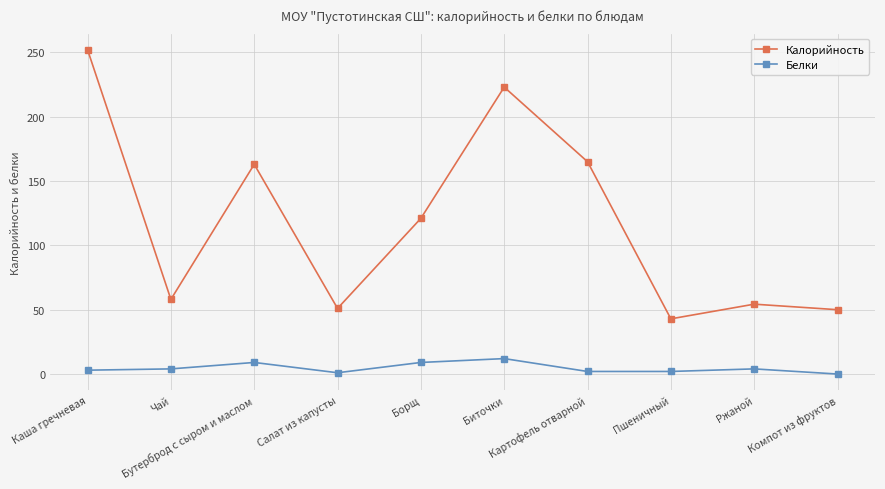

What value does the Белки series have at Ржаной?

4.0